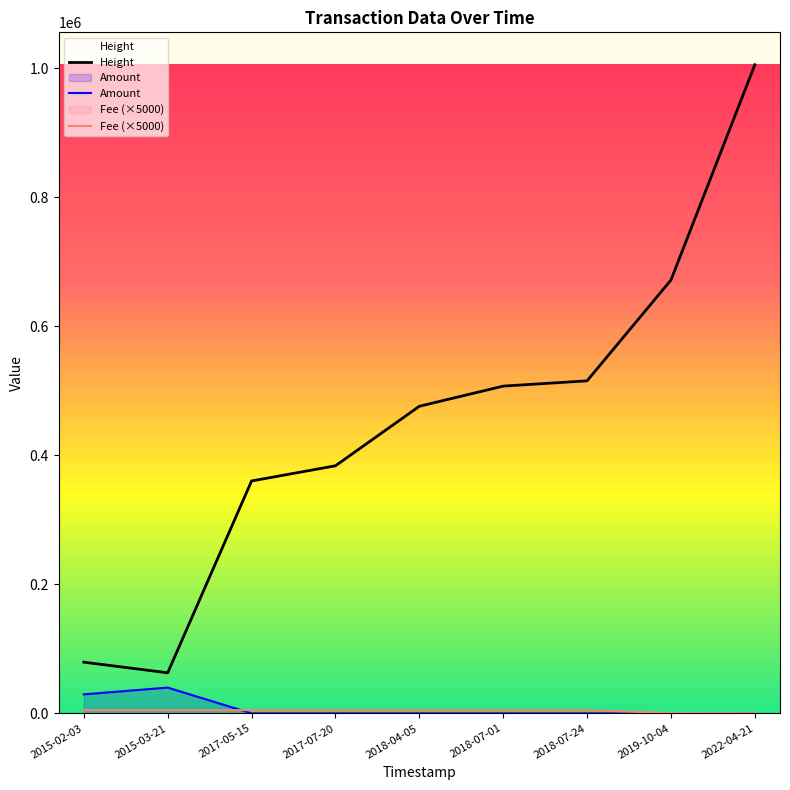

Rank the series at 2017-07-20 from lowest to highest value.

Amount, Fee (×5000), Height